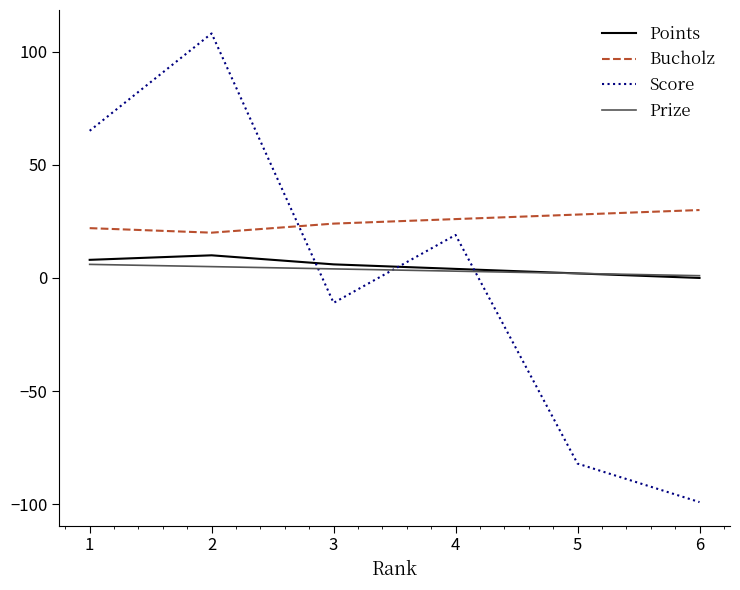

How many values in Score are above zero?

3